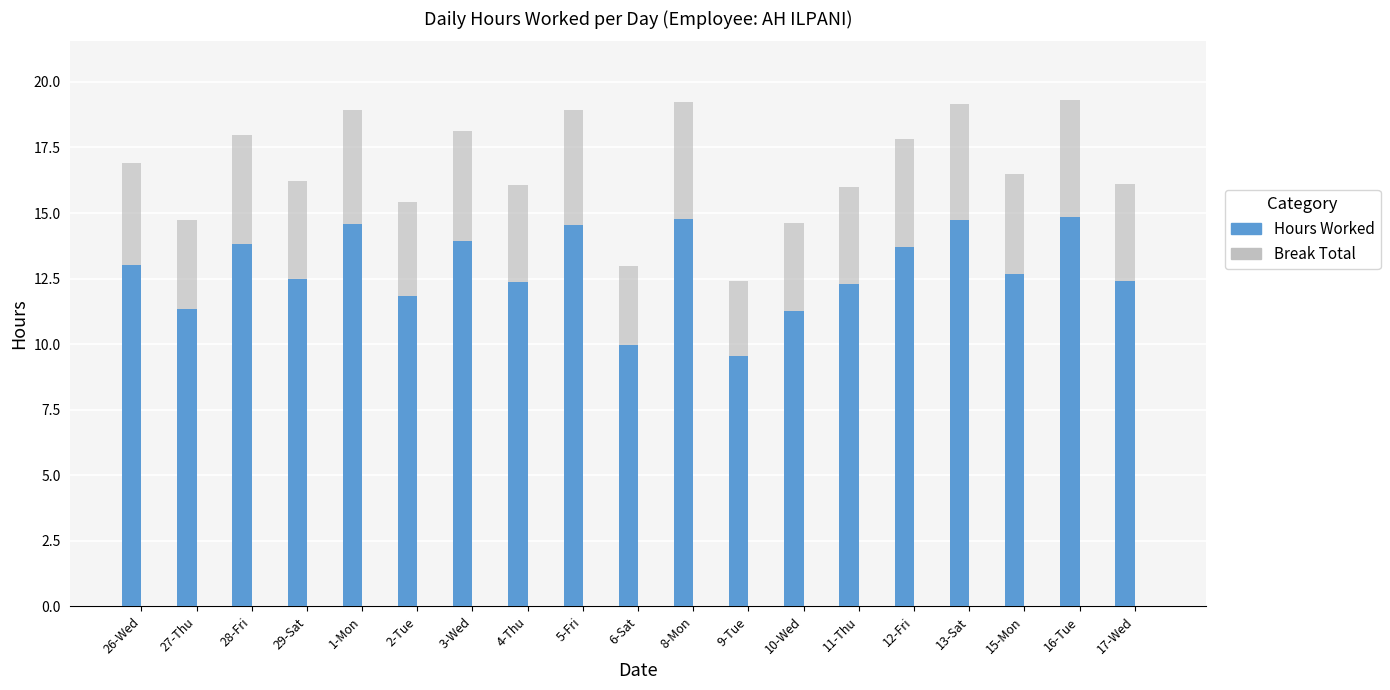

What is the total value across all series at 3-Wed?

13.9